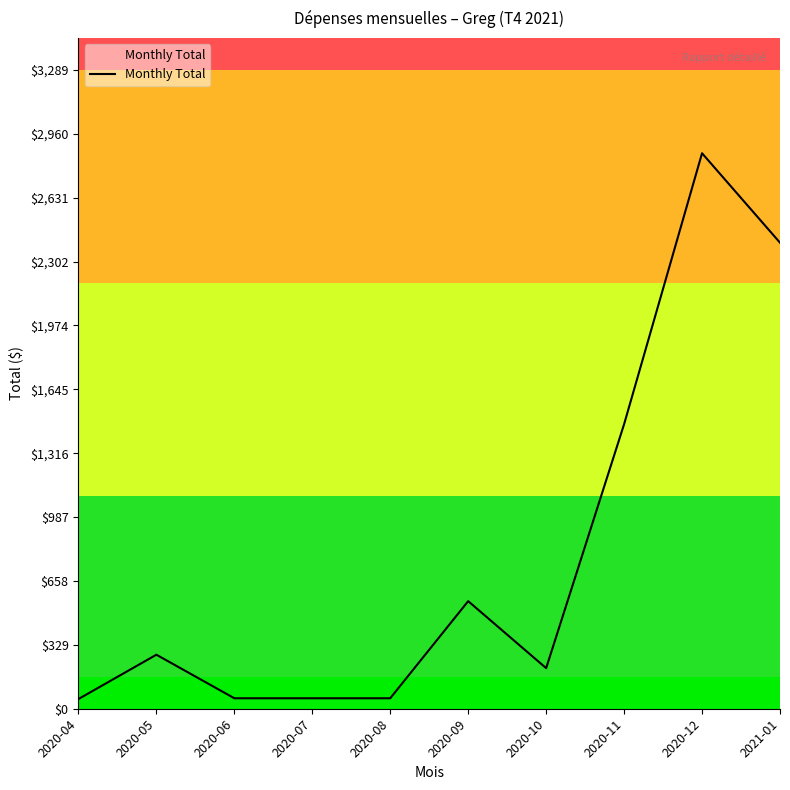

Count the number of categories in the chart.

10